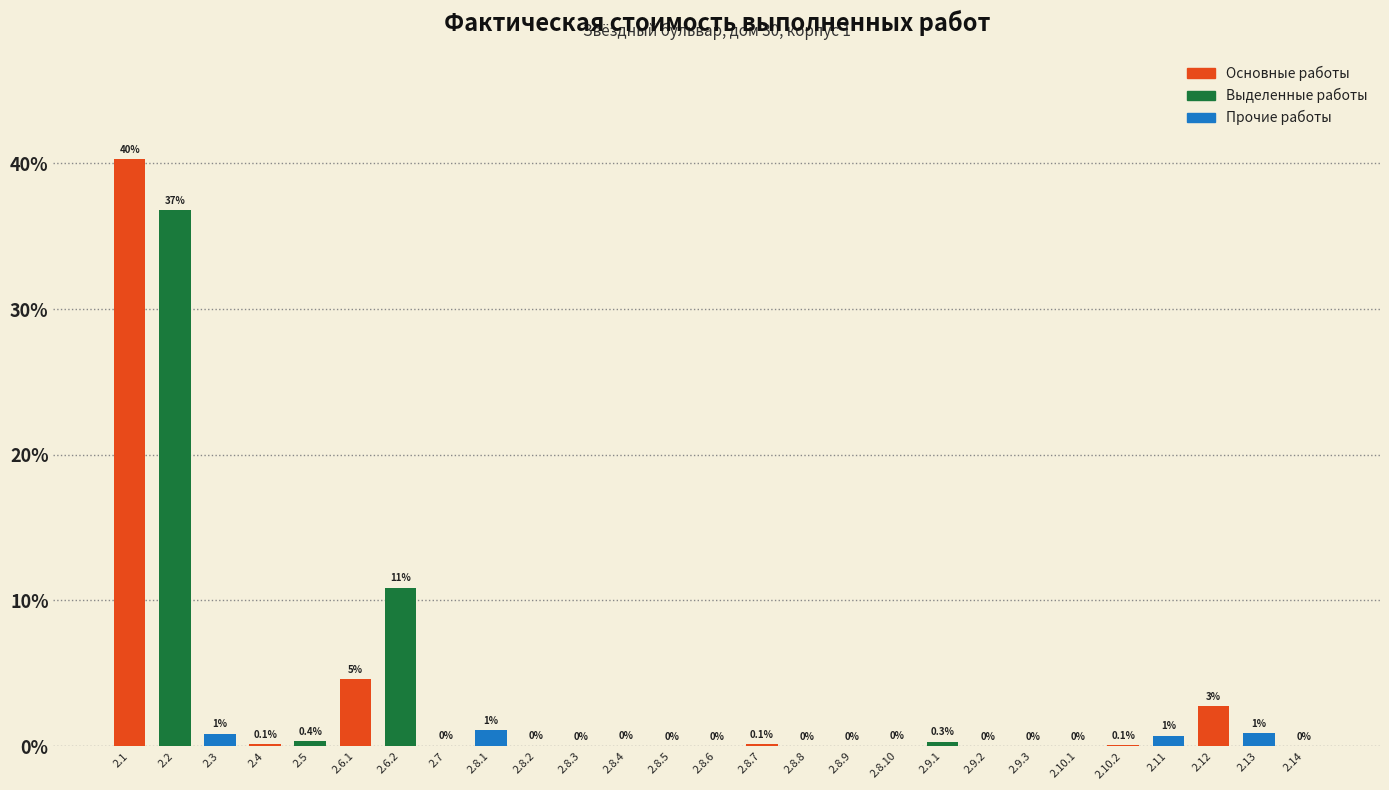

What is the maximum value shown in the chart?

40.3